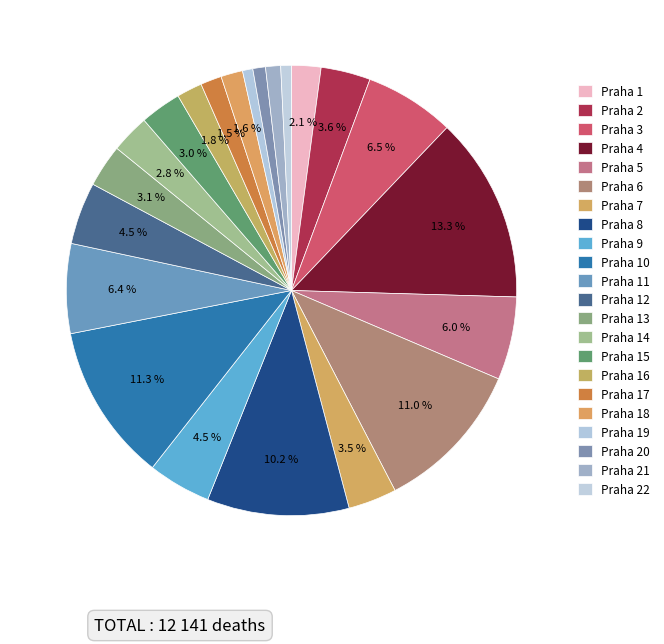

The Praha 10 slice represents 4% of the pie. True or false?

False